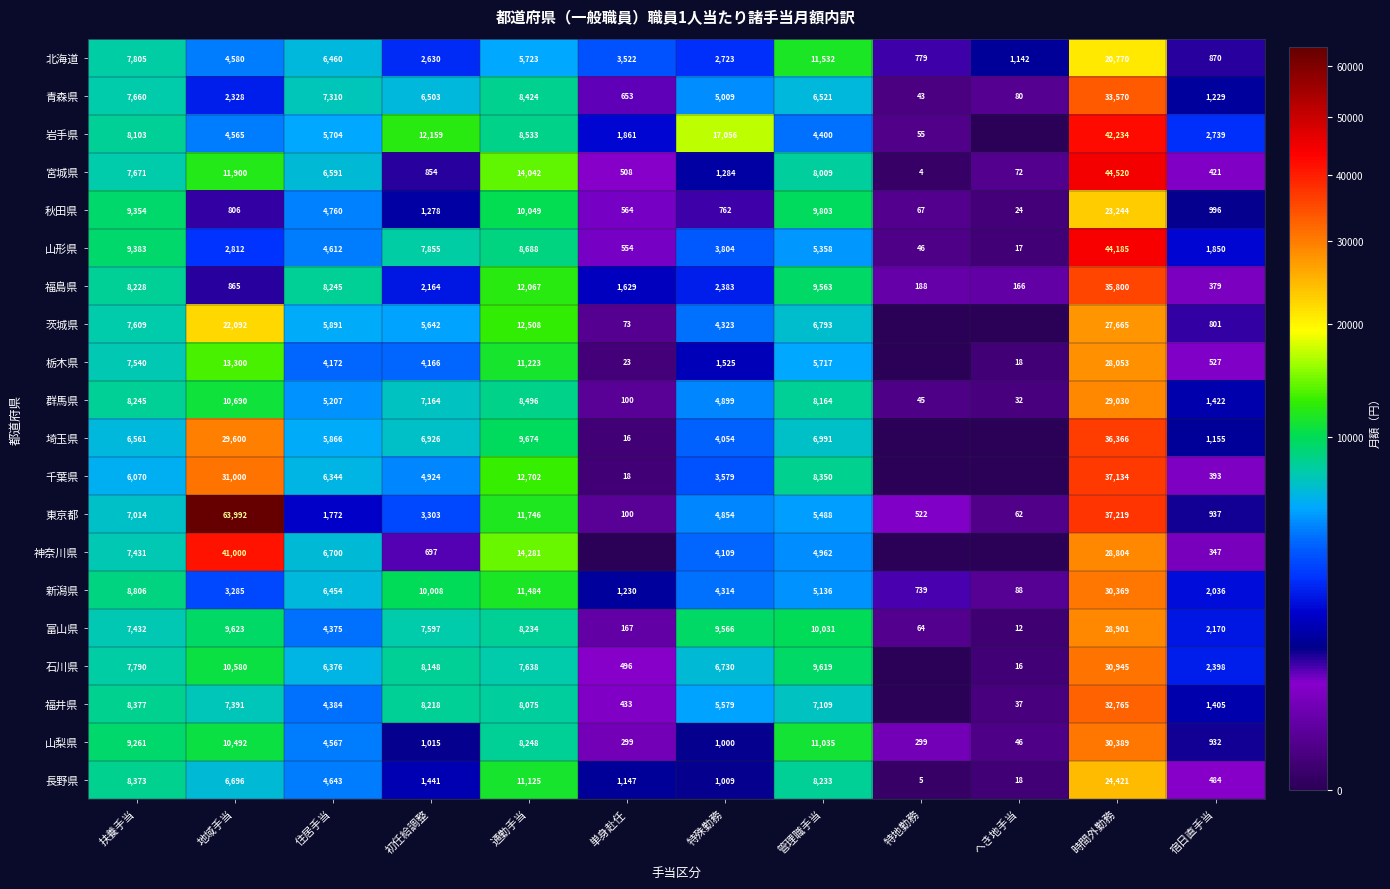

True or false: 千葉県 has a value of 31000 at 地域手当.

True